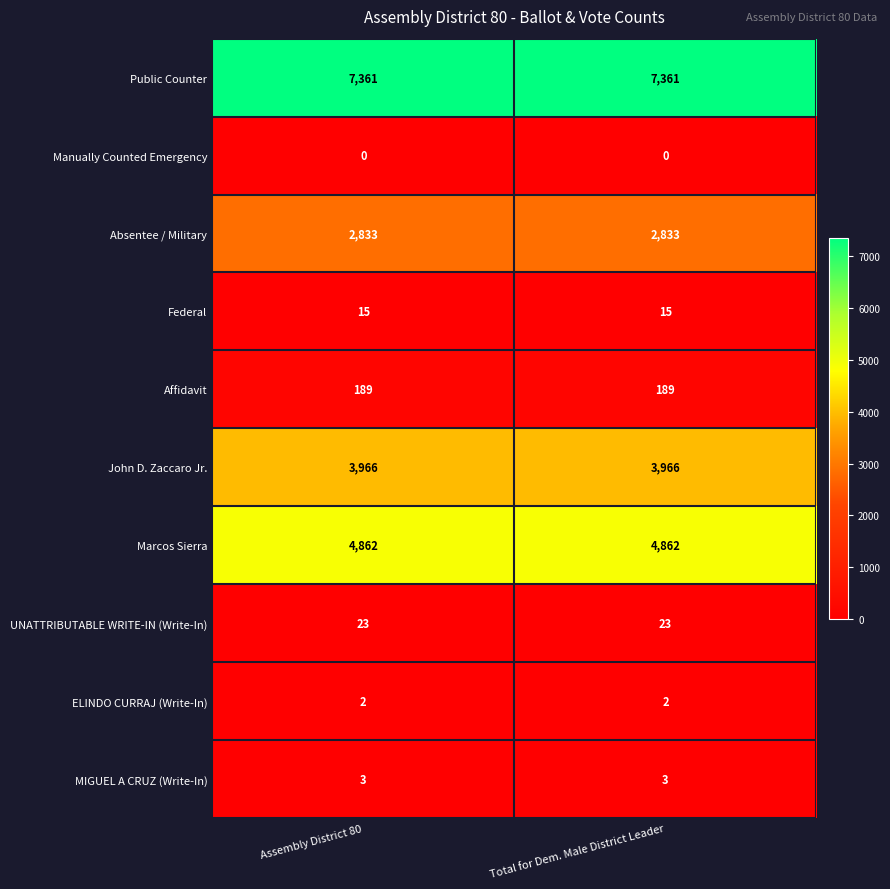

List the series in order of their peak value, highest first.

Public Counter, Marcos Sierra, John D. Zaccaro Jr., Absentee / Military, Affidavit, UNATTRIBUTABLE WRITE-IN (Write-In), Federal, MIGUEL A CRUZ (Write-In), ELINDO CURRAJ (Write-In), Manually Counted Emergency